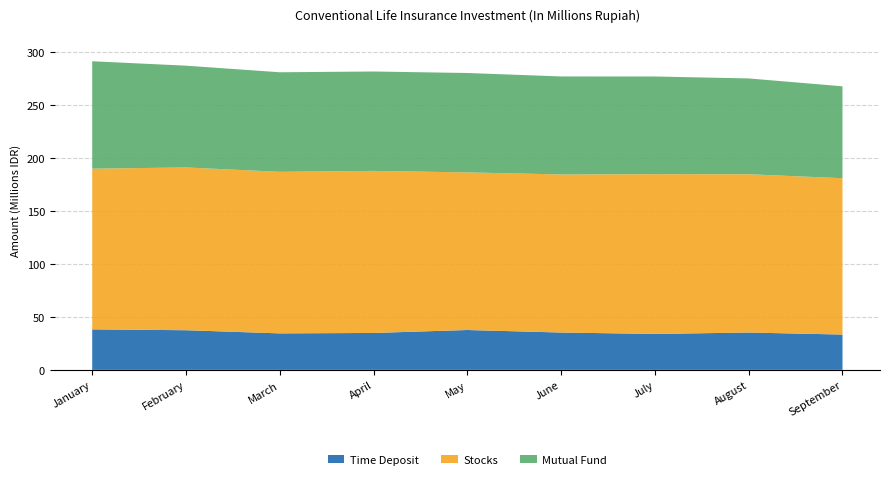

Reading right to left, what are all the values shown in this chart?

Time Deposit: 33374558.9	35283739.1	33964190.0	35285056.7	37669650.1	34875552.7	34491499.2	37466533.0	38276020.0
Stocks: 147707148.3	149539033.3	150930390.0	149342381.1	148905777.7	153107448.9	152612948.7	153777000.5	151823758.8
Mutual Fund: 86832793.0	90531903.5	92294980.0	92597940.9	93915665.7	93920613.0	94078603.3	96160500.0	101483443.1